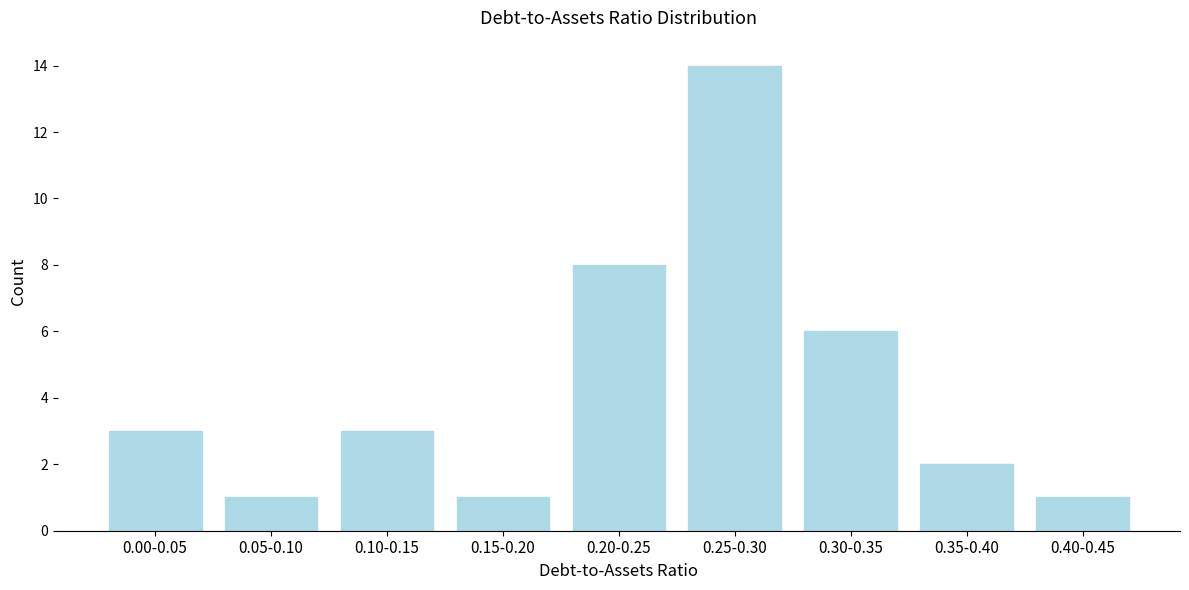

Reading left to right, extract all data points from this chart.

0.00-0.05=3	0.05-0.10=1	0.10-0.15=3	0.15-0.20=1	0.20-0.25=8	0.25-0.30=14	0.30-0.35=6	0.35-0.40=2	0.40-0.45=1